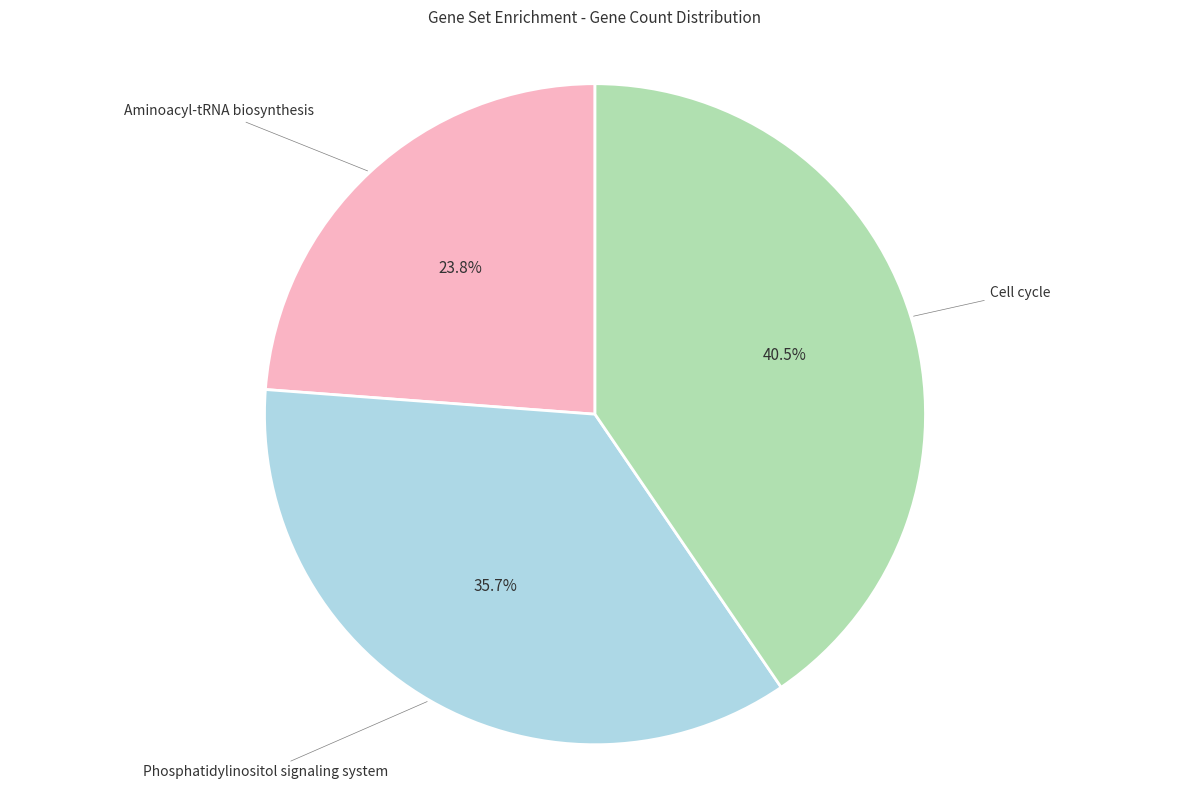

Is there a majority slice in this chart?

No